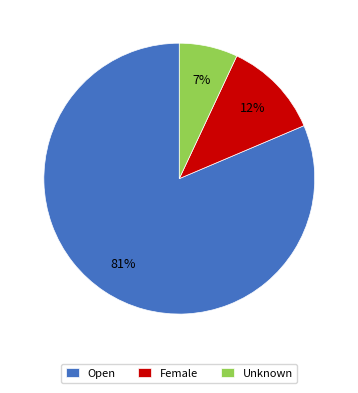

What is the largest slice in the pie chart?

Open